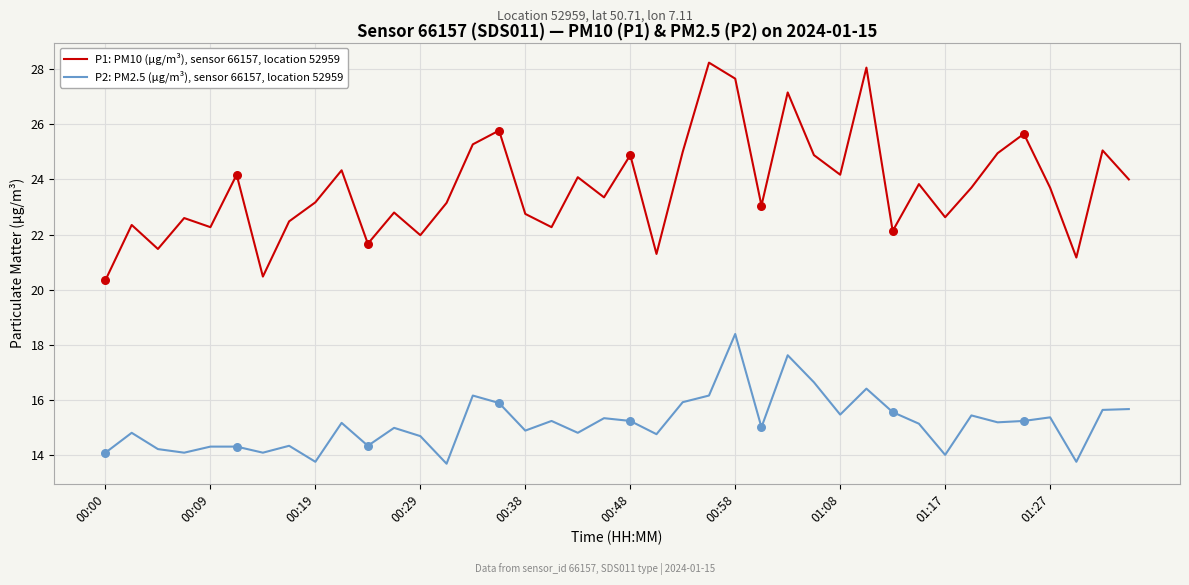

Which series has the largest range (max minus min)?

P1: PM10 (µg/m³), sensor 66157, location 52959